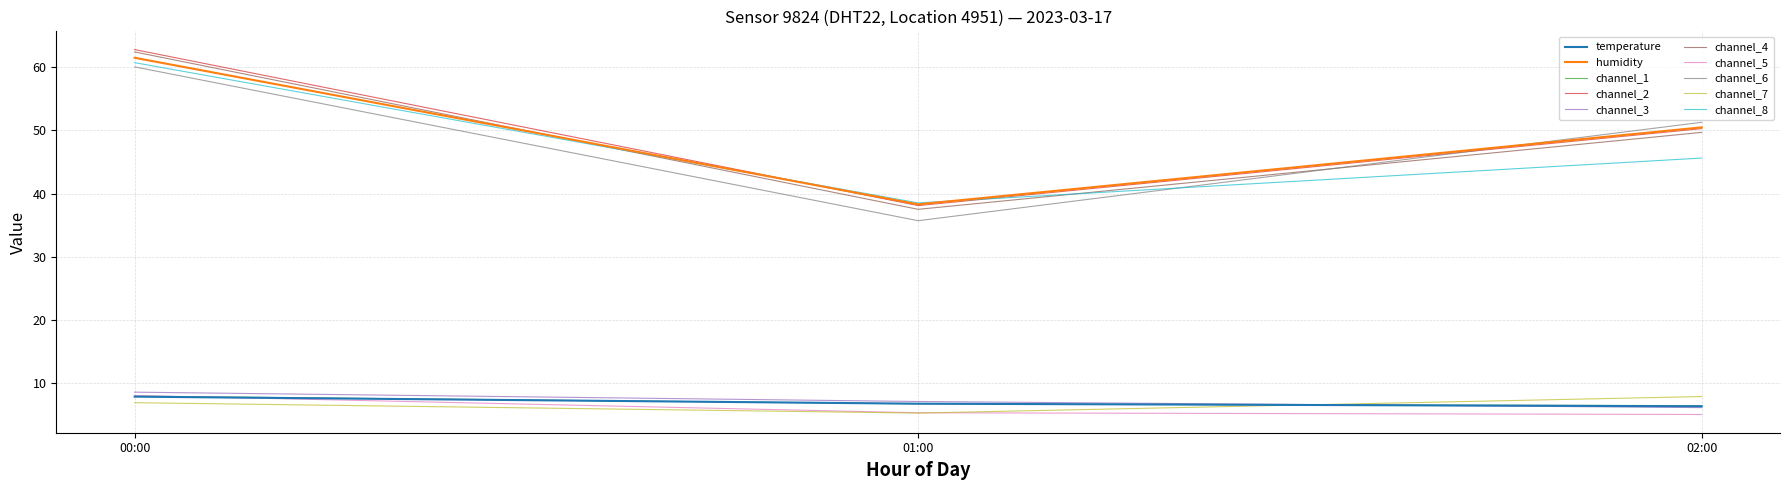

Which category has the highest value across all series?

00:00